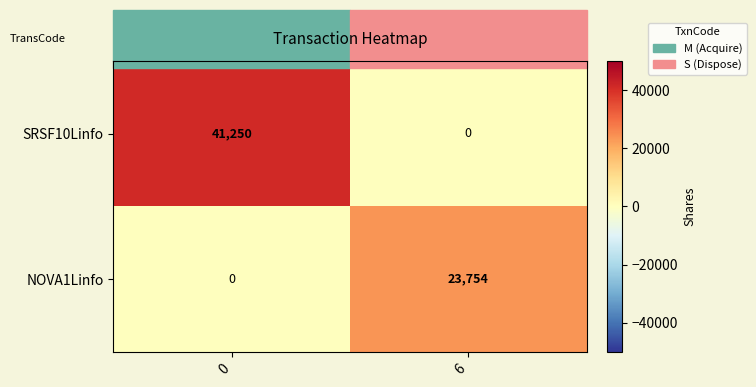

The NOVA1Linfo series shows 15829 at 0. True or false?

False